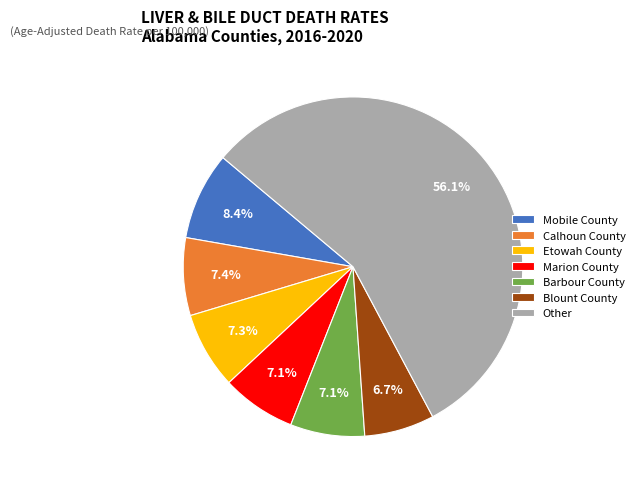

The Barbour County slice represents 14% of the pie. True or false?

False